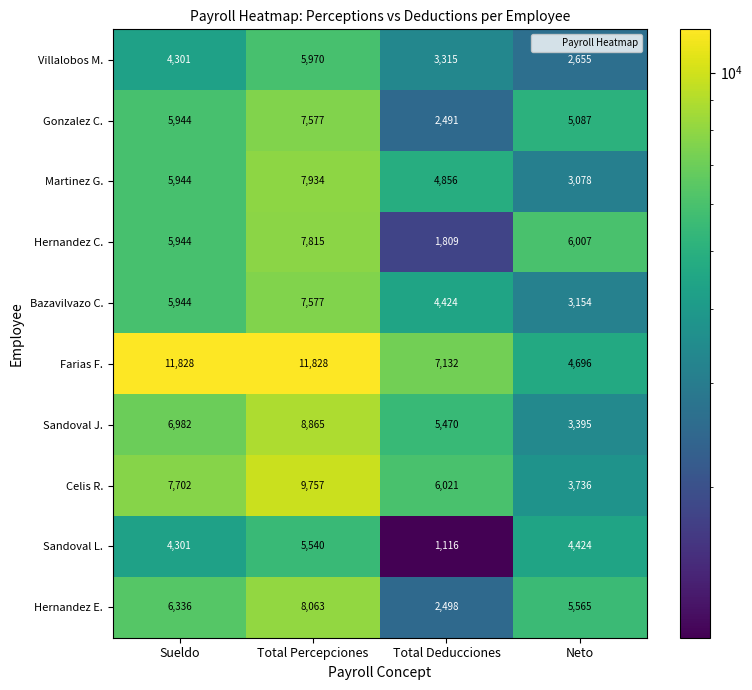

At which category does the chart reach its minimum across all series?

Total Deducciones